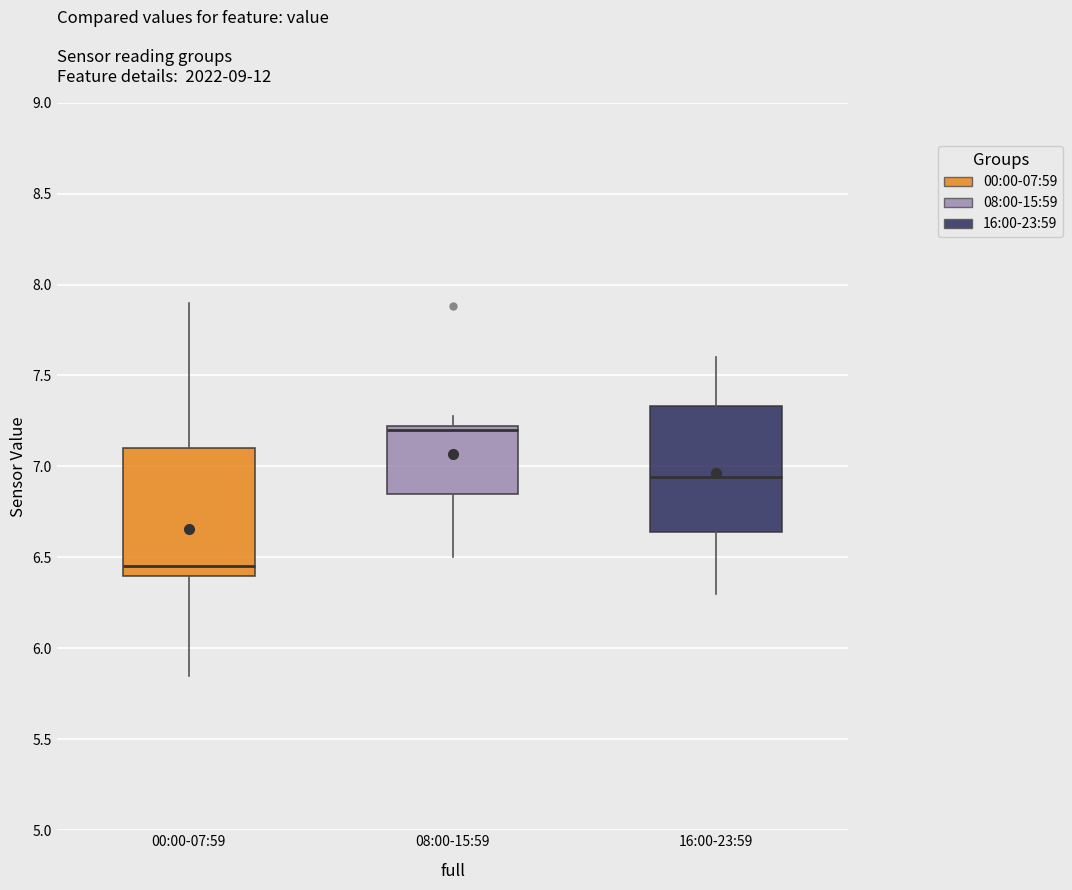

Reading left to right, transcribe this box plot: for each box, give where its median line is, the range the box spans, and where its two whiskers end, as read against the y-axis. The values are not printed on the chart, so give them approximately, as read against the axis.

00:00-07:59: median 6.45, box 6.40 to 7.10, whiskers 5.85 to 7.90
08:00-15:59: median 7.20 (just below the box's upper edge), box 6.85 to 7.20, whiskers 6.50 to 7.30
16:00-23:59: median 6.95, box 6.65 to 7.35, whiskers 6.30 to 7.60